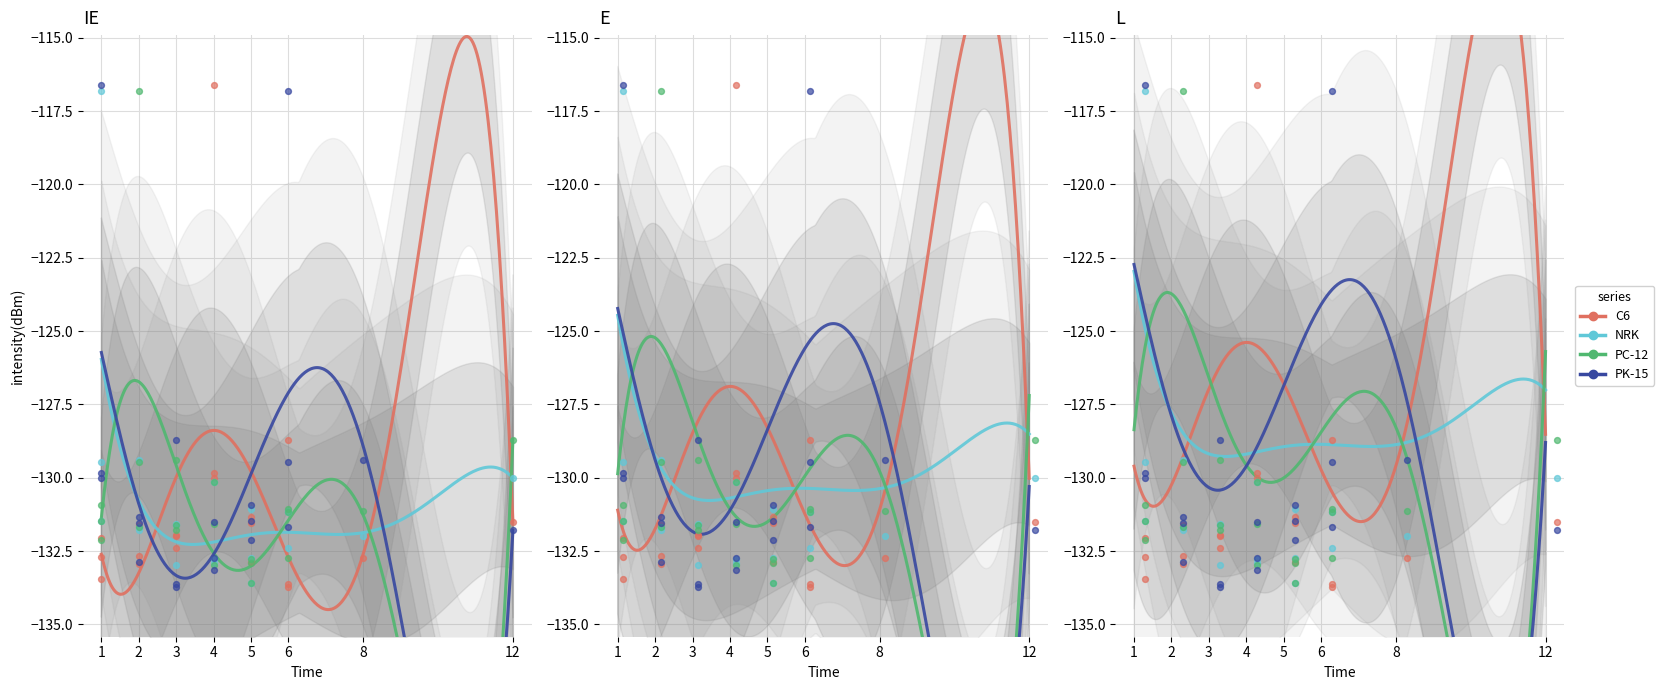

Which series contains the highest Y value?

C6